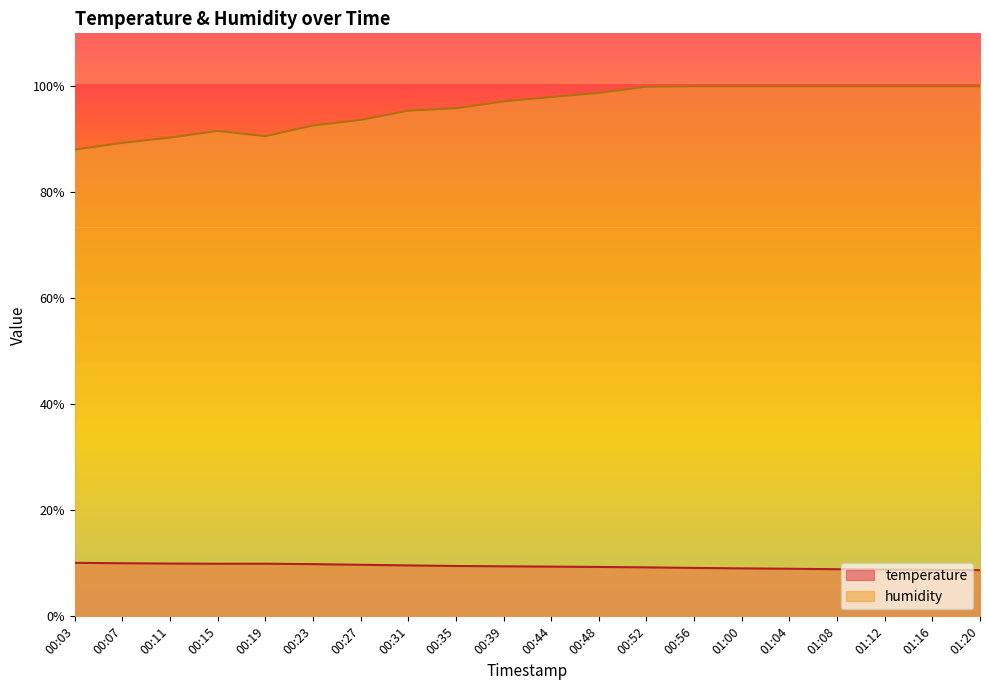

At which label does humidity reach its minimum?

00:03